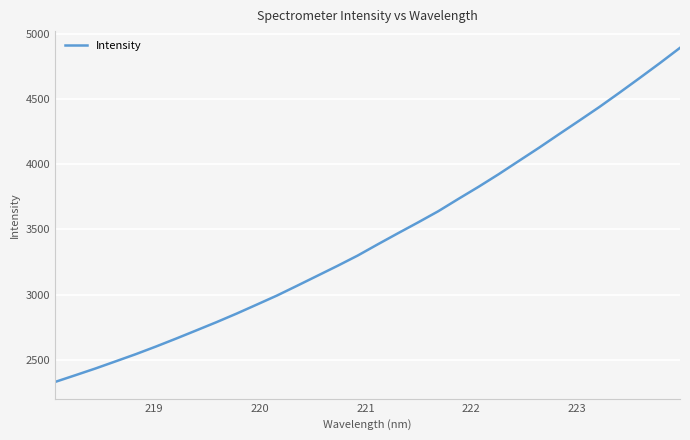

What is the difference between the maximum and minimum values?

2561.6